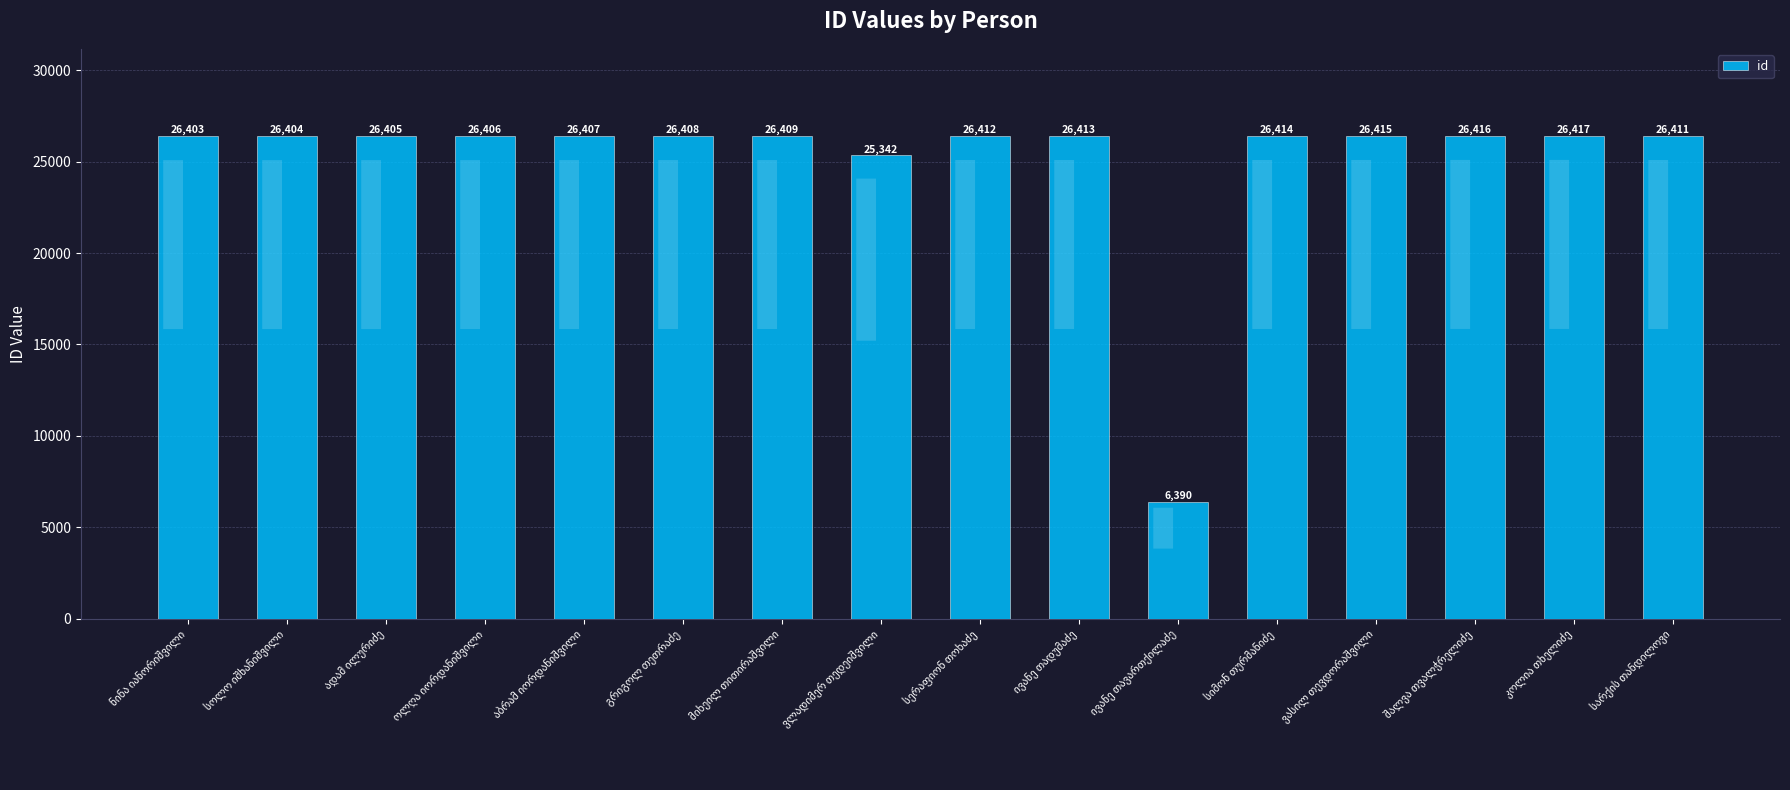

What is the minimum value shown in the chart?

6390